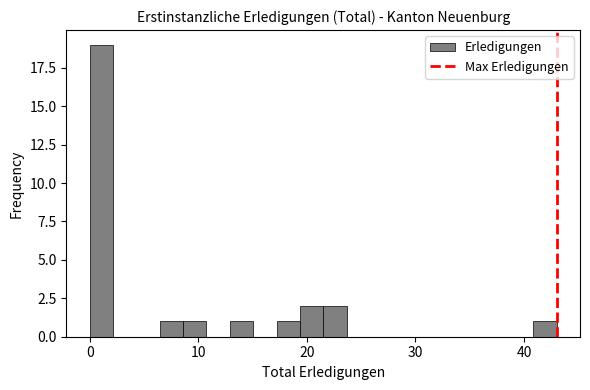

Read against the x-axis, roughly where is the centre of the tallest bar?

1